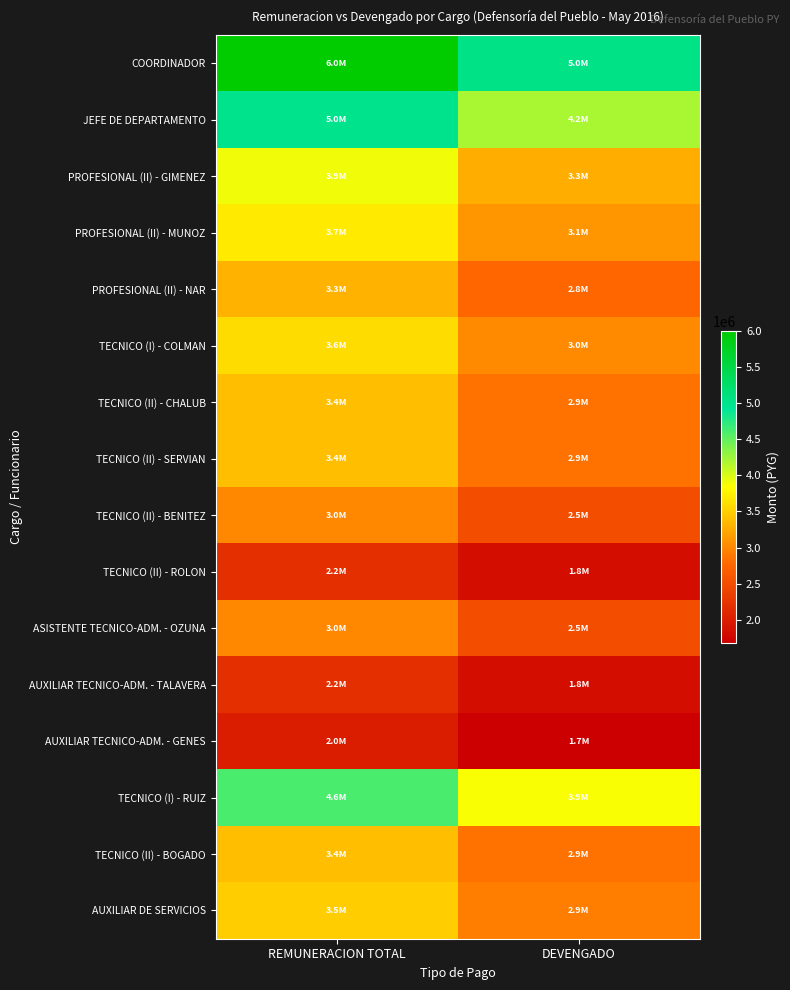

What is the difference between the highest and lowest values at DEVENGADO?

3360000